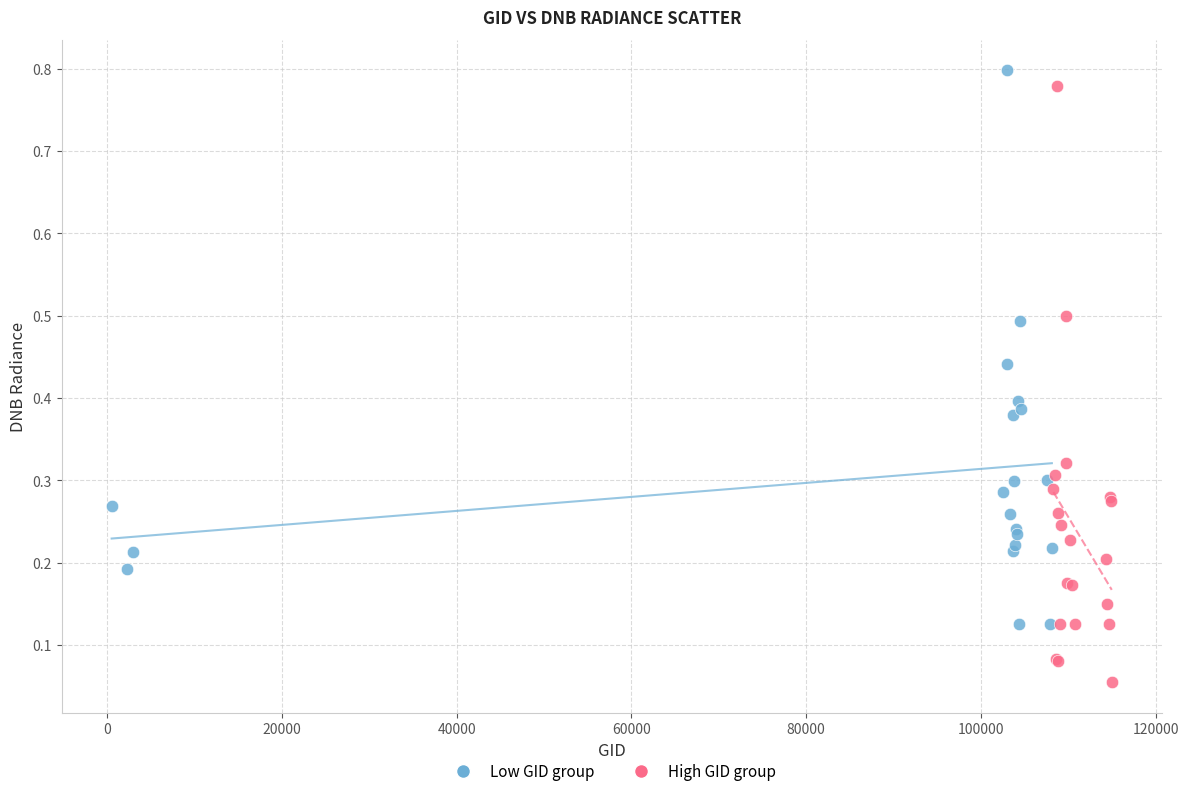

Which series contains the lowest Y value?

High GID group